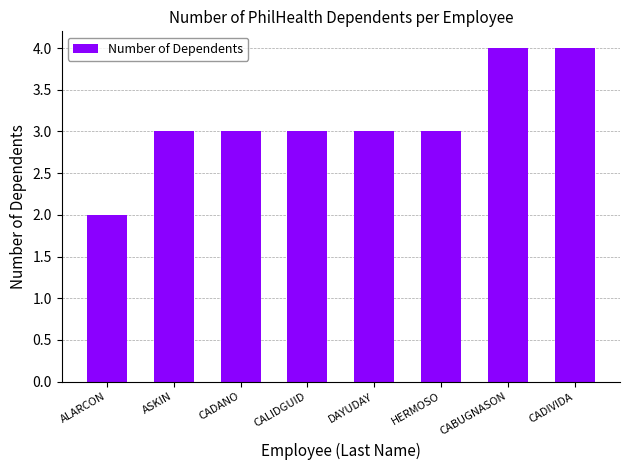

What is the value of the 7th bar from the left?

4